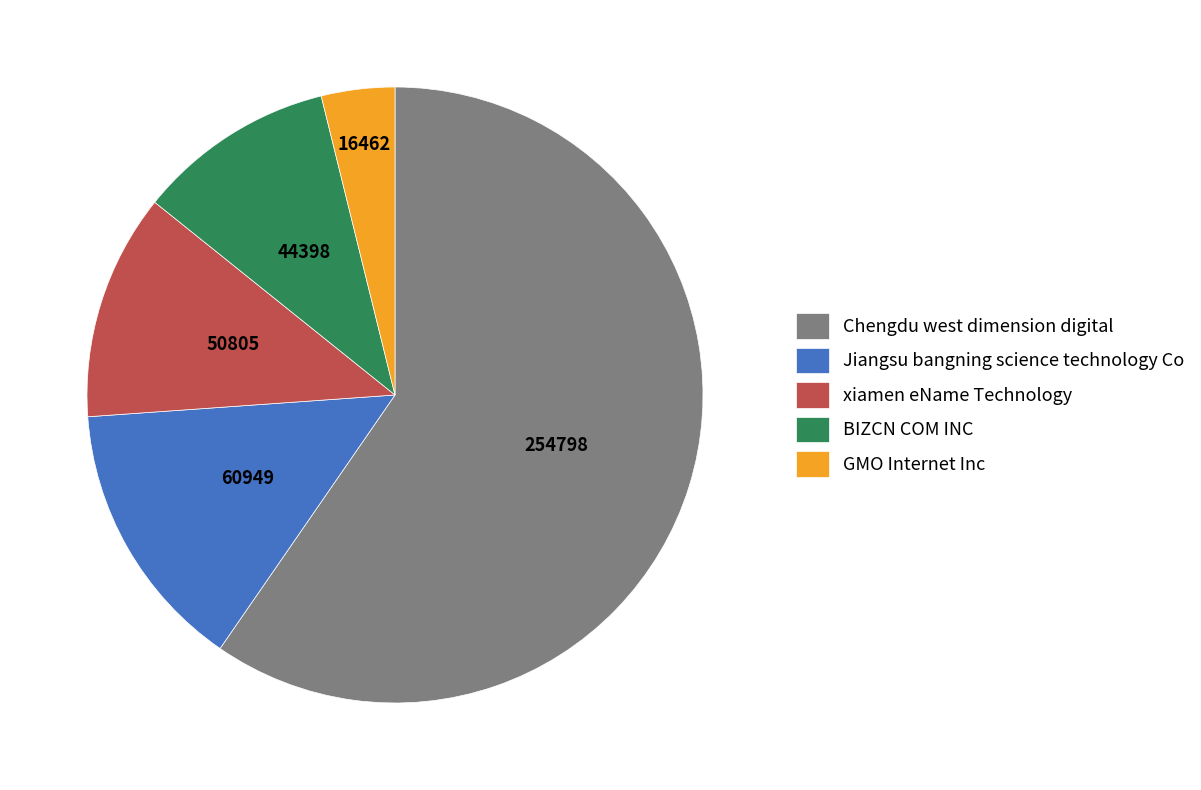

The xiamen eName Technology slice represents 22% of the pie. True or false?

False